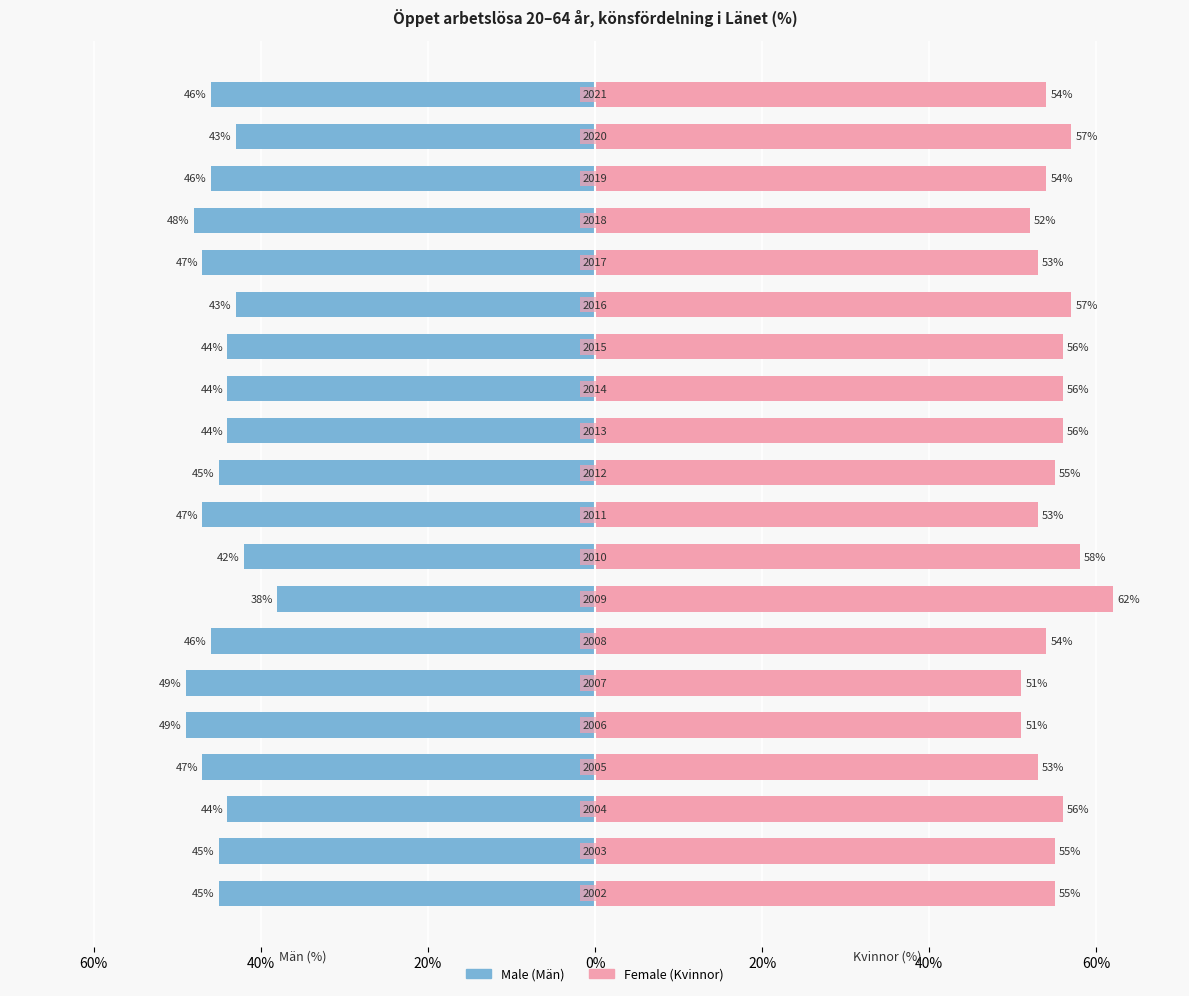

What is the sum of all Male values?

-902